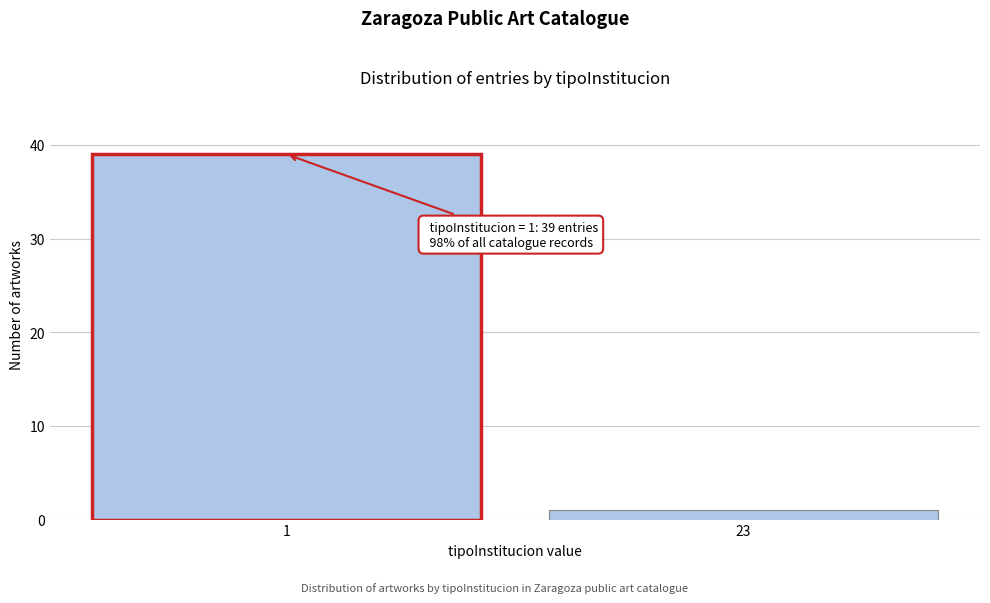

Reading left to right, transcribe all the data shown in this chart.

1=39	23=1